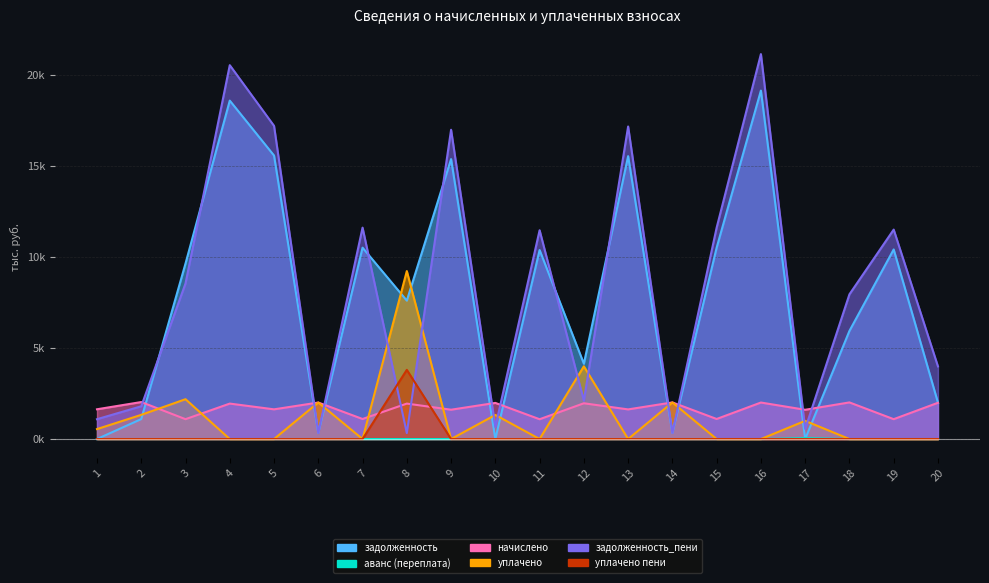

At which category does уплачено пени reach its first local peak?

8